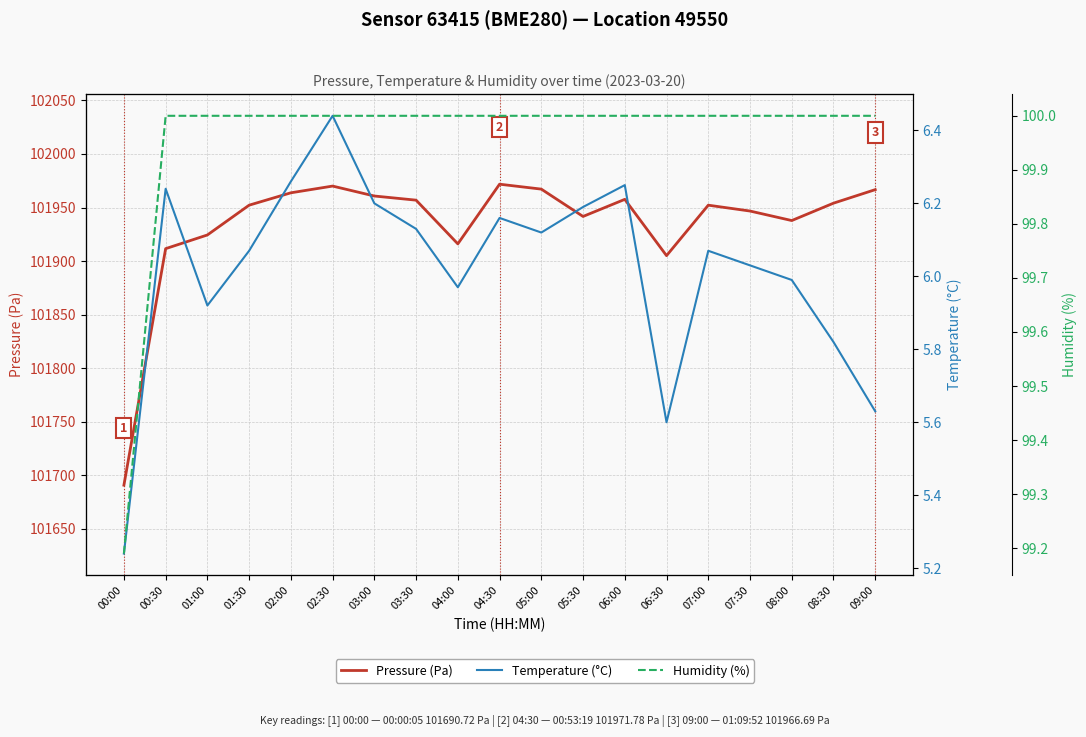

True or false: Pressure (Pa) has more than 1 interior local peaks.

True